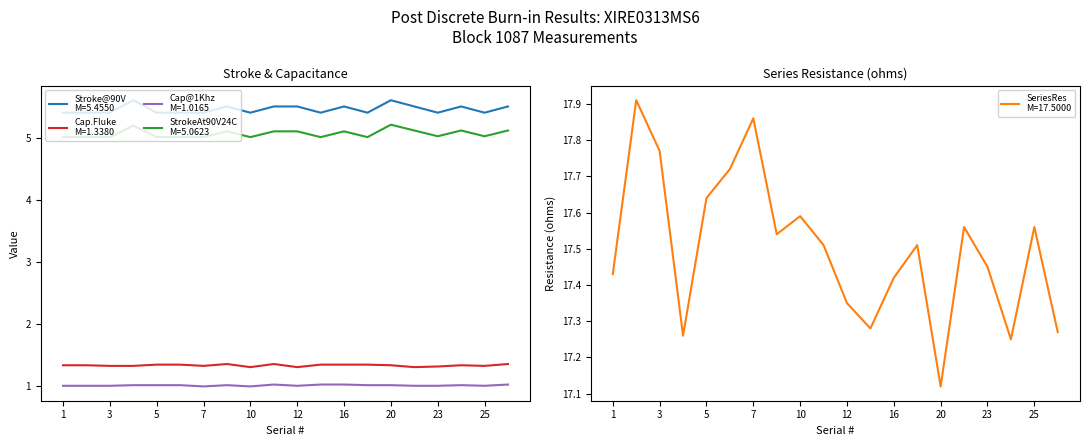

Reading left to right, list all the values displayed in this chart.

Stroke@90V: 5.4	5.4	5.4	5.6	5.4	5.4	5.4	5.5	5.4	5.5	5.5	5.4	5.5	5.4	5.6	5.5	5.4	5.5	5.4	5.5
Cap.Fluke: 1.3	1.3	1.3	1.3	1.4	1.4	1.3	1.4	1.3	1.4	1.3	1.4	1.4	1.4	1.3	1.3	1.3	1.3	1.3	1.4
SeriesRes: 17.4	17.9	17.8	17.3	17.6	17.7	17.9	17.5	17.6	17.5	17.4	17.3	17.4	17.5	17.1	17.6	17.4	17.2	17.6	17.3
Cap@1Khz: 1.0	1.0	1.0	1.0	1.0	1.0	1.0	1.0	1.0	1.0	1.0	1.0	1.0	1.0	1.0	1.0	1.0	1.0	1.0	1.0
StrokeAt90V24C: 5.0	5.0	5.0	5.2	5.0	5.0	5.0	5.1	5.0	5.1	5.1	5.0	5.1	5.0	5.2	5.1	5.0	5.1	5.0	5.1